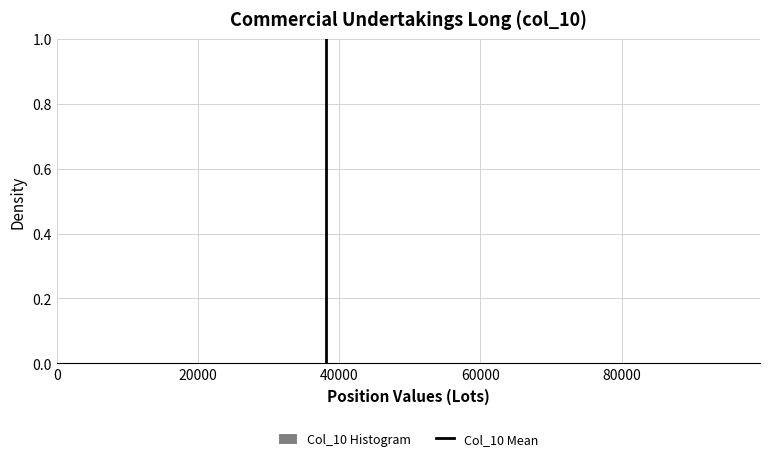

Reading left to right, transcribe this chart: for each bar, give the range it covers on the x-axis and its height. Neither the bar edges nor the heights are printed on the chart, so give them approximately, as read against the axes.

8000 to 22000: under 0.02
22000 to 38000: 0
38000 to 52000: 0
52000 to 66000: 0
66000 to 80000: under 0.02
80000 to 96000: under 0.02